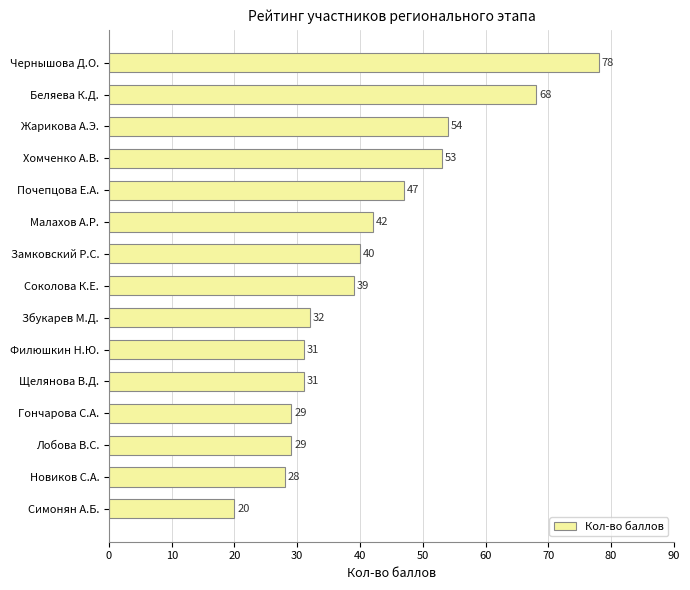

What is the greatest value displayed?

78